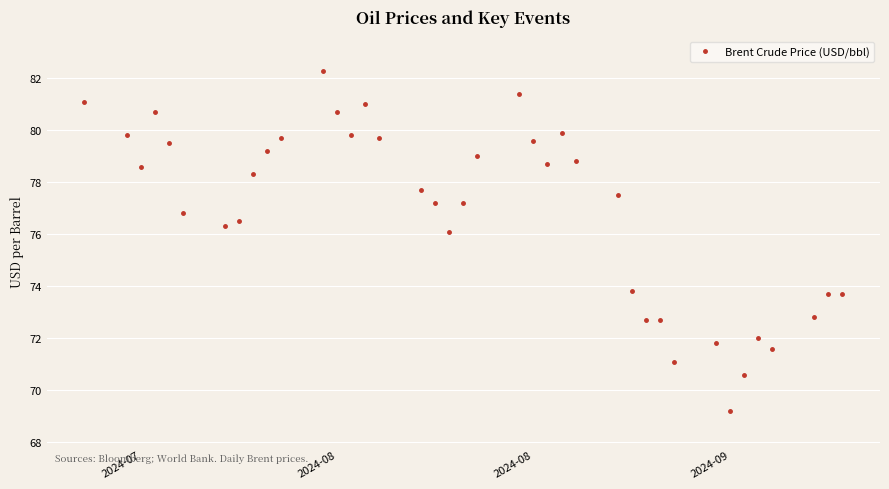

What is the difference between the maximum and minimum values?

13.1